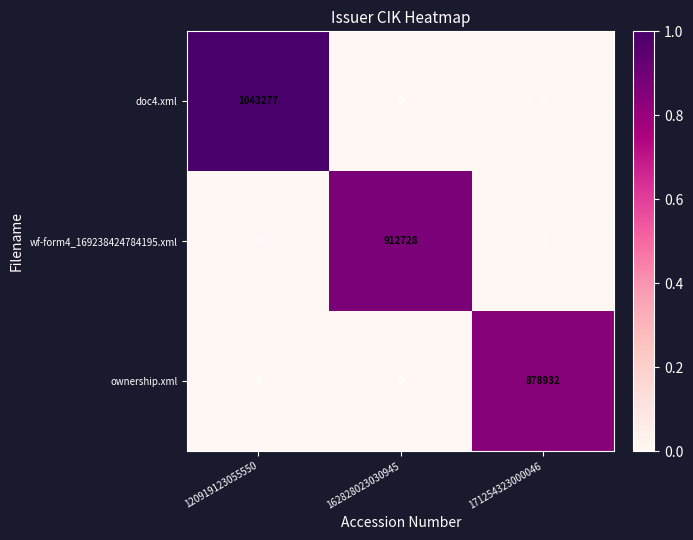

What is the spread (max minus min) of values at 120919123055550?

1043277